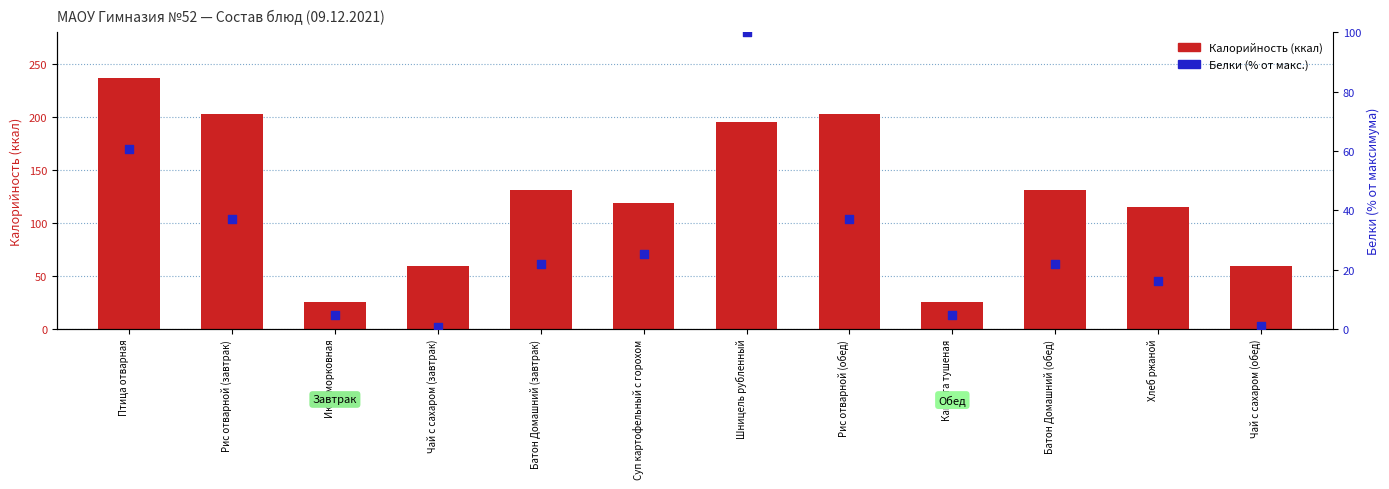

Which series has the largest Y range (max minus min)?

Калорийность